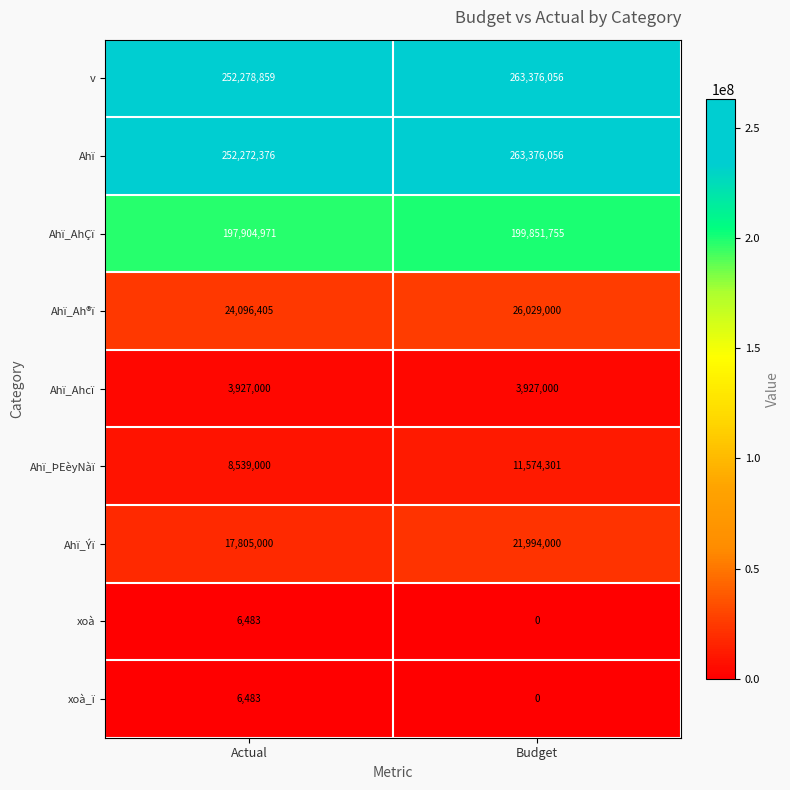

At how many categories does at least one series exceed 214973582?

2